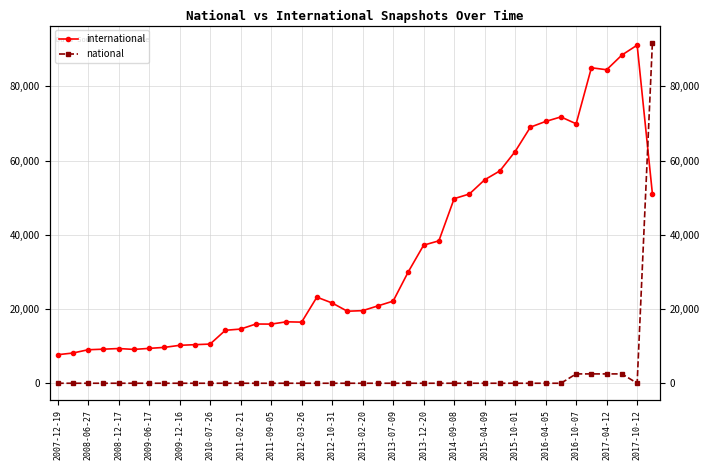

What is the difference between the maximum and minimum values in the national series?

91765